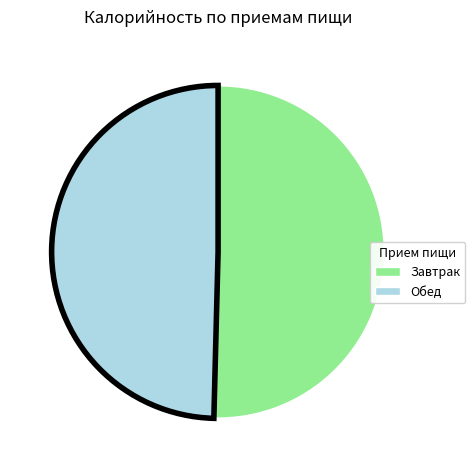

Is there a majority slice in this chart?

Yes